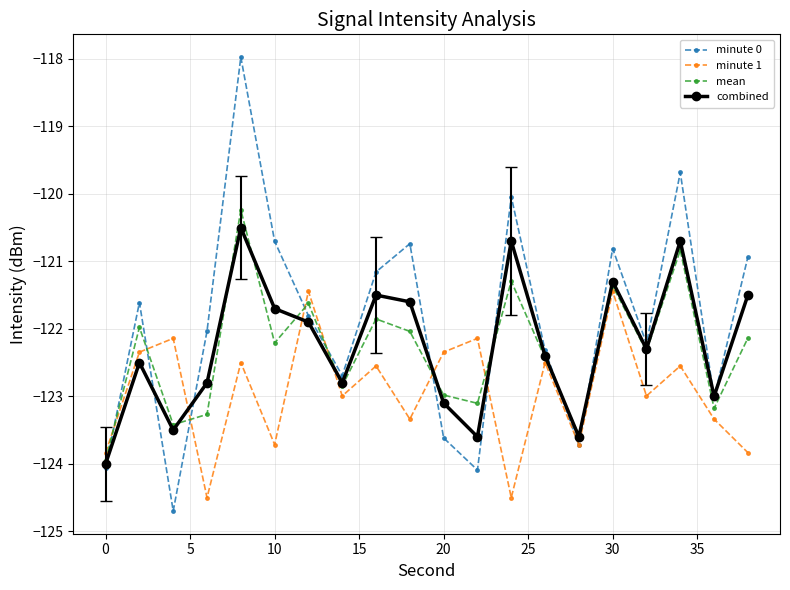

How many lines are shown in the chart?

4